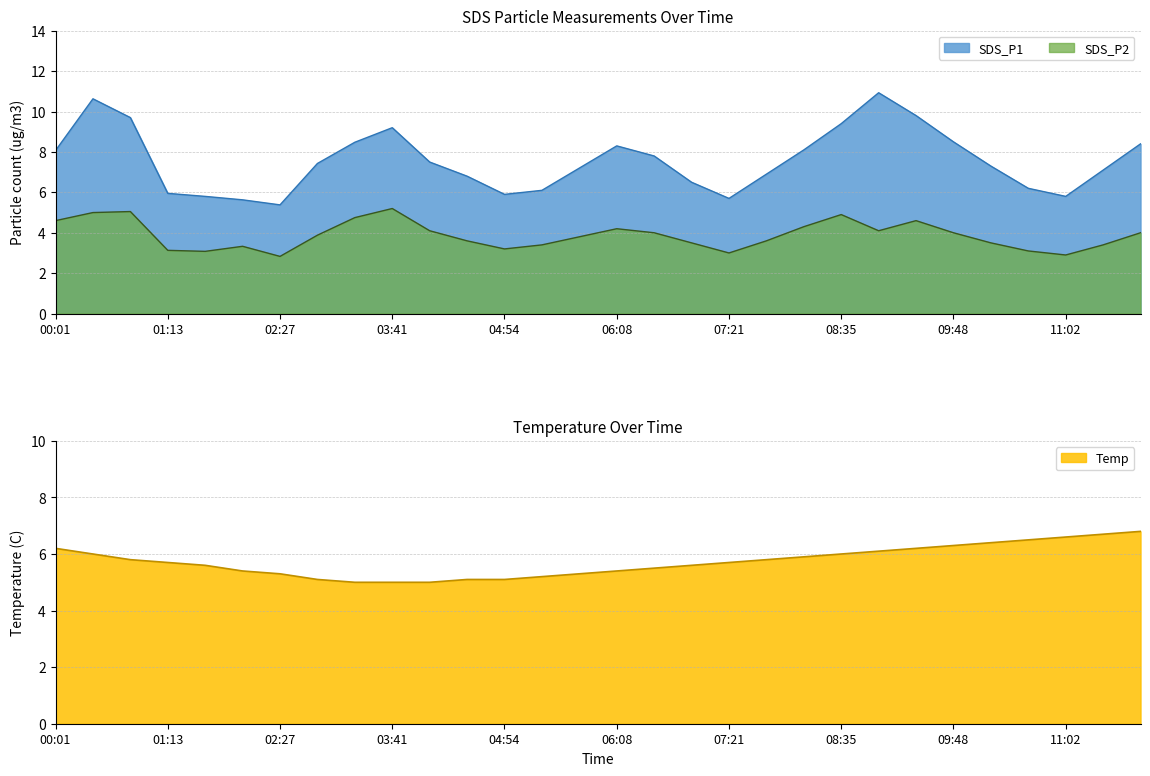

At which label does SDS_P2 first exceed 3?

00:01